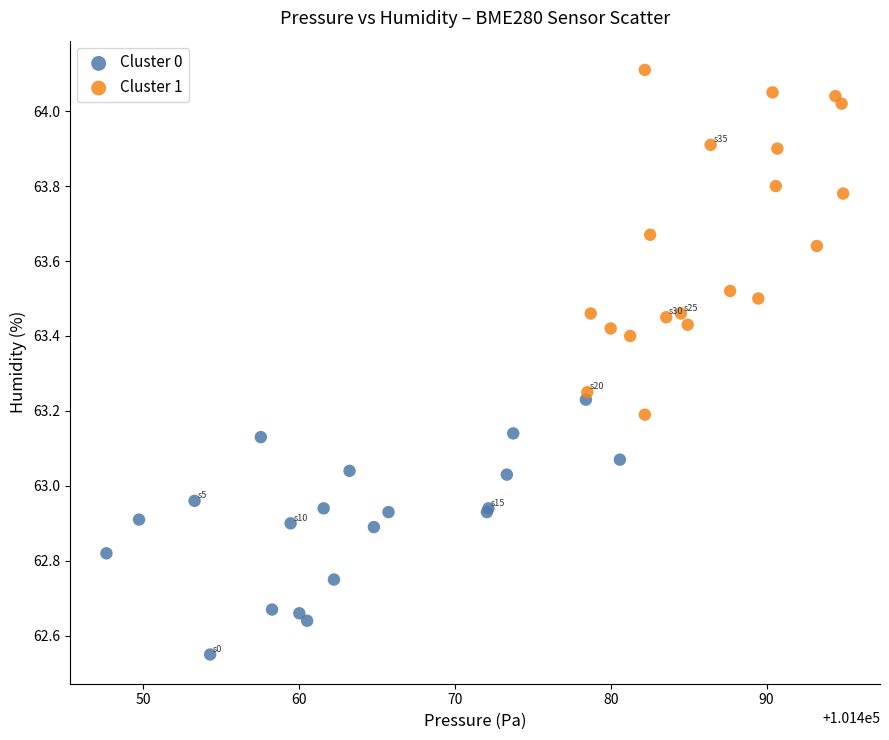

Which series has the largest Y range (max minus min)?

Cluster 1